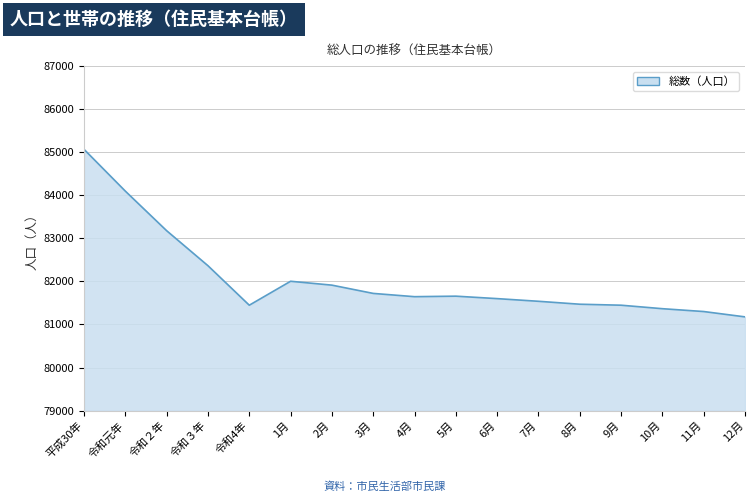

What is the sum of the values at 4月 and 11月?

162945